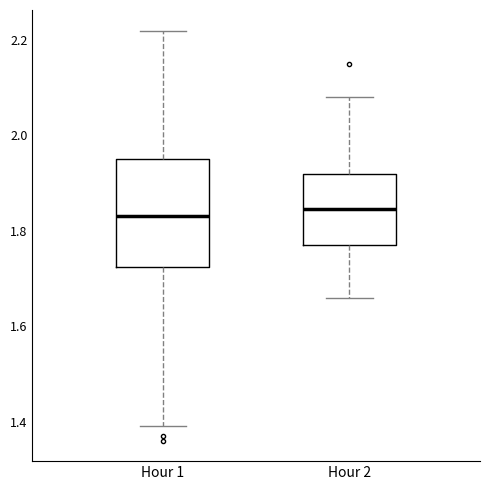

Reading left to right, read every box against the y-axis: the position of its median line, the range the box covers, and the ends of its whiskers. The values are not printed on the chart, so give them approximately, as read against the axis.

Hour 1: median 1.84, box 1.72 to 1.96, whiskers 1.40 to 2.22
Hour 2: median 1.84, box 1.78 to 1.92, whiskers 1.66 to 2.08